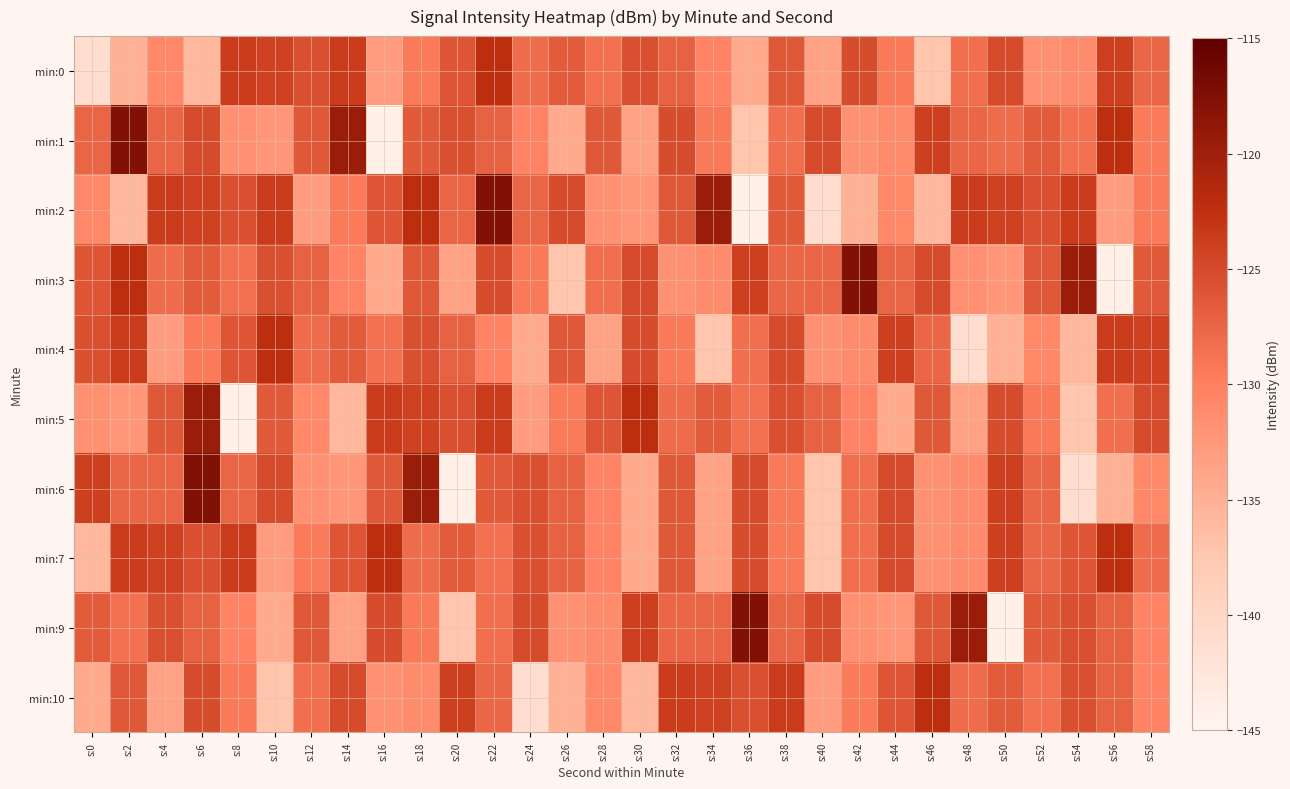

Reading left to right, extract all data points from this chart.

min:0: s:0=-141.2	s:2=-135.1	s:4=-130.9	s:6=-135.8	s:8=-123.8	s:10=-124.2	s:12=-125.6	s:14=-123.7	s:16=-132.8	s:18=-129.5	s:20=-126.1	s:22=-122.4	s:24=-128.1	s:26=-126.7	s:28=-128.6	s:30=-125.6	s:32=-127.3	s:34=-130.4	s:36=-134.2	s:38=-126.4	s:40=-133.5	s:42=-125.2	s:44=-129.4	s:46=-137.2	s:48=-128.4	s:50=-125.2	s:52=-131.8	s:54=-131.3	s:56=-123.9	s:58=-127.6
min:1: s:0=-127.5	s:2=-117.7	s:4=-127.5	s:6=-125.2	s:8=-131.8	s:10=-132.3	s:12=-126.3	s:14=-119.6	s:16=-144.2	s:18=-126.5	s:20=-125.6	s:22=-127.3	s:24=-130.4	s:26=-134.2	s:28=-126.4	s:30=-133.5	s:32=-125.2	s:34=-129.4	s:36=-137.2	s:38=-128.4	s:40=-125.2	s:42=-131.8	s:44=-131.3	s:46=-123.9	s:48=-127.6	s:50=-128.1	s:52=-126.7	s:54=-128.6	s:56=-122.4	s:58=-129.5
min:2: s:0=-130.9	s:2=-135.8	s:4=-123.8	s:6=-124.2	s:8=-125.6	s:10=-123.7	s:12=-132.8	s:14=-129.5	s:16=-126.1	s:18=-122.4	s:20=-127.5	s:22=-117.7	s:24=-127.5	s:26=-125.2	s:28=-131.8	s:30=-132.3	s:32=-126.3	s:34=-119.6	s:36=-144.2	s:38=-126.5	s:40=-141.2	s:42=-135.1	s:44=-130.9	s:46=-135.8	s:48=-123.8	s:50=-124.2	s:52=-125.6	s:54=-123.7	s:56=-132.8	s:58=-129.5
min:3: s:0=-126.1	s:2=-122.4	s:4=-128.1	s:6=-126.7	s:8=-128.6	s:10=-125.6	s:12=-127.3	s:14=-130.4	s:16=-134.2	s:18=-126.4	s:20=-133.5	s:22=-125.2	s:24=-129.4	s:26=-137.2	s:28=-128.4	s:30=-125.2	s:32=-131.8	s:34=-131.3	s:36=-123.9	s:38=-127.6	s:40=-127.5	s:42=-117.7	s:44=-127.5	s:46=-125.2	s:48=-131.8	s:50=-132.3	s:52=-126.3	s:54=-119.6	s:56=-144.2	s:58=-126.5
min:4: s:0=-125.6	s:2=-123.7	s:4=-132.8	s:6=-129.5	s:8=-126.1	s:10=-122.4	s:12=-128.1	s:14=-126.7	s:16=-128.6	s:18=-125.6	s:20=-127.3	s:22=-130.4	s:24=-134.2	s:26=-126.4	s:28=-133.5	s:30=-125.2	s:32=-129.4	s:34=-137.2	s:36=-128.4	s:38=-125.2	s:40=-131.8	s:42=-131.3	s:44=-123.9	s:46=-127.6	s:48=-141.2	s:50=-135.1	s:52=-130.9	s:54=-135.8	s:56=-123.8	s:58=-124.2
min:5: s:0=-131.8	s:2=-132.3	s:4=-126.3	s:6=-119.6	s:8=-144.2	s:10=-126.5	s:12=-130.9	s:14=-135.8	s:16=-123.8	s:18=-124.2	s:20=-125.6	s:22=-123.7	s:24=-132.8	s:26=-129.5	s:28=-126.1	s:30=-122.4	s:32=-128.1	s:34=-126.7	s:36=-128.6	s:38=-125.6	s:40=-127.3	s:42=-130.4	s:44=-134.2	s:46=-126.4	s:48=-133.5	s:50=-125.2	s:52=-129.4	s:54=-137.2	s:56=-128.4	s:58=-125.2
min:6: s:0=-123.9	s:2=-127.6	s:4=-127.5	s:6=-117.7	s:8=-127.5	s:10=-125.2	s:12=-131.8	s:14=-132.3	s:16=-126.3	s:18=-119.6	s:20=-144.2	s:22=-126.5	s:24=-125.6	s:26=-127.3	s:28=-130.4	s:30=-134.2	s:32=-126.4	s:34=-133.5	s:36=-125.2	s:38=-129.4	s:40=-137.2	s:42=-128.4	s:44=-125.2	s:46=-131.8	s:48=-131.3	s:50=-123.9	s:52=-127.6	s:54=-141.2	s:56=-135.1	s:58=-130.9
min:7: s:0=-135.8	s:2=-123.8	s:4=-124.2	s:6=-125.6	s:8=-123.7	s:10=-132.8	s:12=-129.5	s:14=-126.1	s:16=-122.4	s:18=-128.1	s:20=-126.7	s:22=-128.6	s:24=-125.6	s:26=-127.3	s:28=-130.4	s:30=-134.2	s:32=-126.4	s:34=-133.5	s:36=-125.2	s:38=-129.4	s:40=-137.2	s:42=-128.4	s:44=-125.2	s:46=-131.8	s:48=-131.3	s:50=-123.9	s:52=-127.6	s:54=-126.1	s:56=-122.4	s:58=-128.1
min:9: s:0=-126.7	s:2=-128.6	s:4=-125.6	s:6=-127.3	s:8=-130.4	s:10=-134.2	s:12=-126.4	s:14=-133.5	s:16=-125.2	s:18=-129.4	s:20=-137.2	s:22=-128.4	s:24=-125.2	s:26=-131.8	s:28=-131.3	s:30=-123.9	s:32=-127.6	s:34=-127.5	s:36=-117.7	s:38=-127.5	s:40=-125.2	s:42=-131.8	s:44=-132.3	s:46=-126.3	s:48=-119.6	s:50=-144.2	s:52=-126.5	s:54=-125.6	s:56=-127.3	s:58=-130.4
min:10: s:0=-134.2	s:2=-126.4	s:4=-133.5	s:6=-125.2	s:8=-129.4	s:10=-137.2	s:12=-128.4	s:14=-125.2	s:16=-131.8	s:18=-131.3	s:20=-123.9	s:22=-127.6	s:24=-141.2	s:26=-135.1	s:28=-130.9	s:30=-135.8	s:32=-123.8	s:34=-124.2	s:36=-125.6	s:38=-123.7	s:40=-132.8	s:42=-129.5	s:44=-126.1	s:46=-122.4	s:48=-128.1	s:50=-126.7	s:52=-128.6	s:54=-125.6	s:56=-127.3	s:58=-130.4